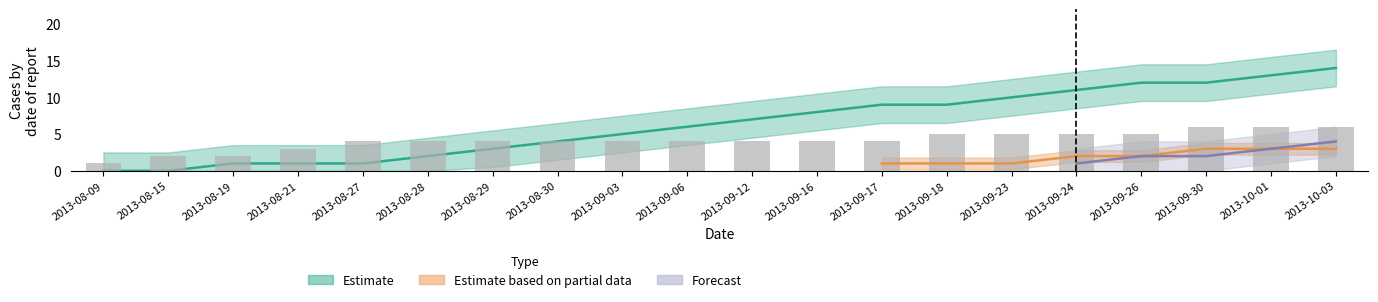

How many data points are less than 4?

4